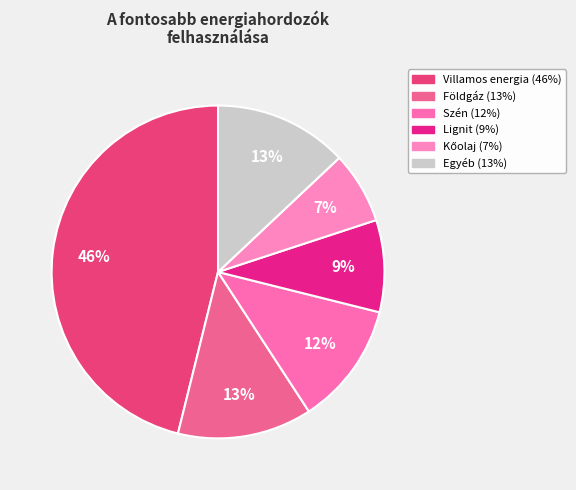

Count the number of slices in the pie.

6